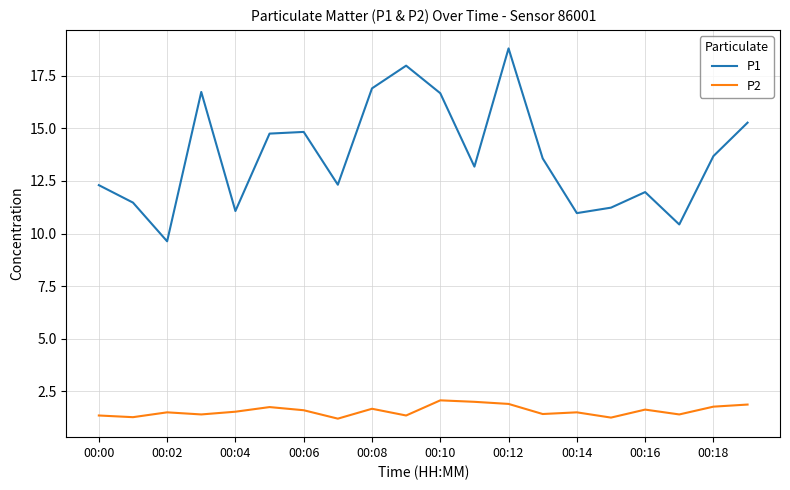

Which series has the widest spread of values?

P1